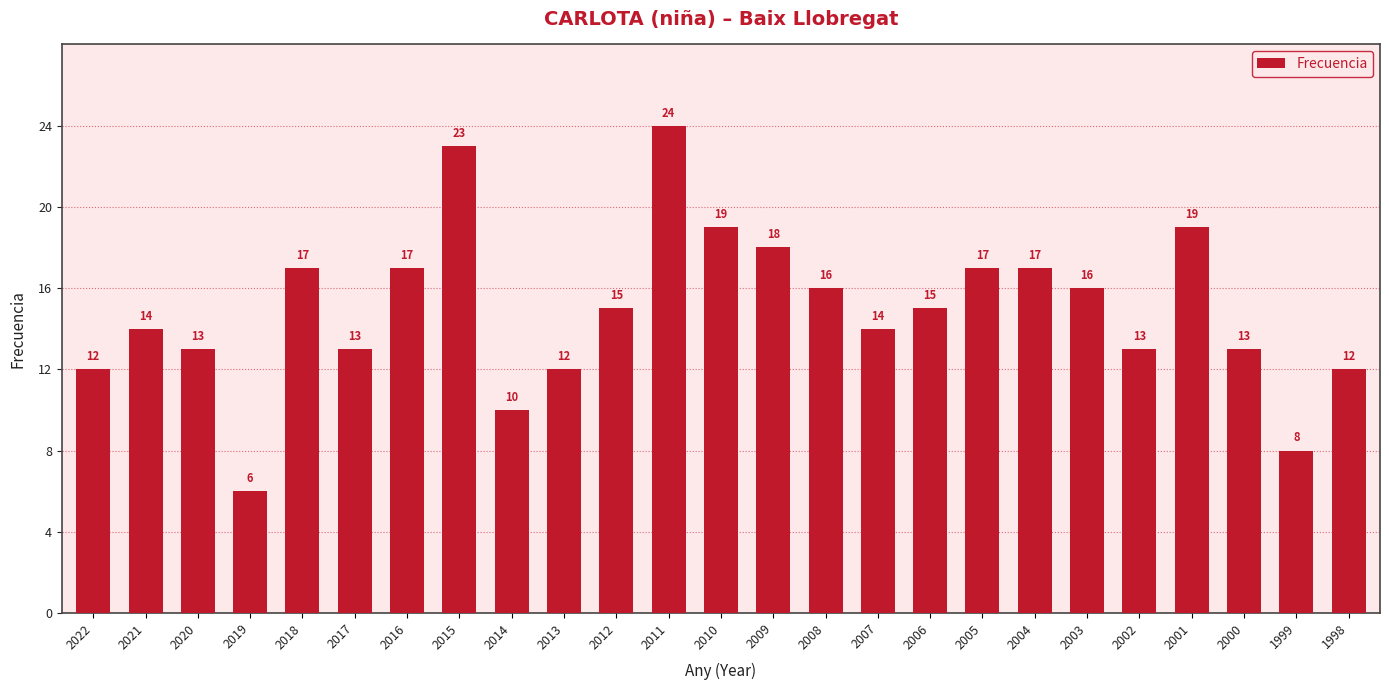

What is the difference between the maximum and second lowest values?

16